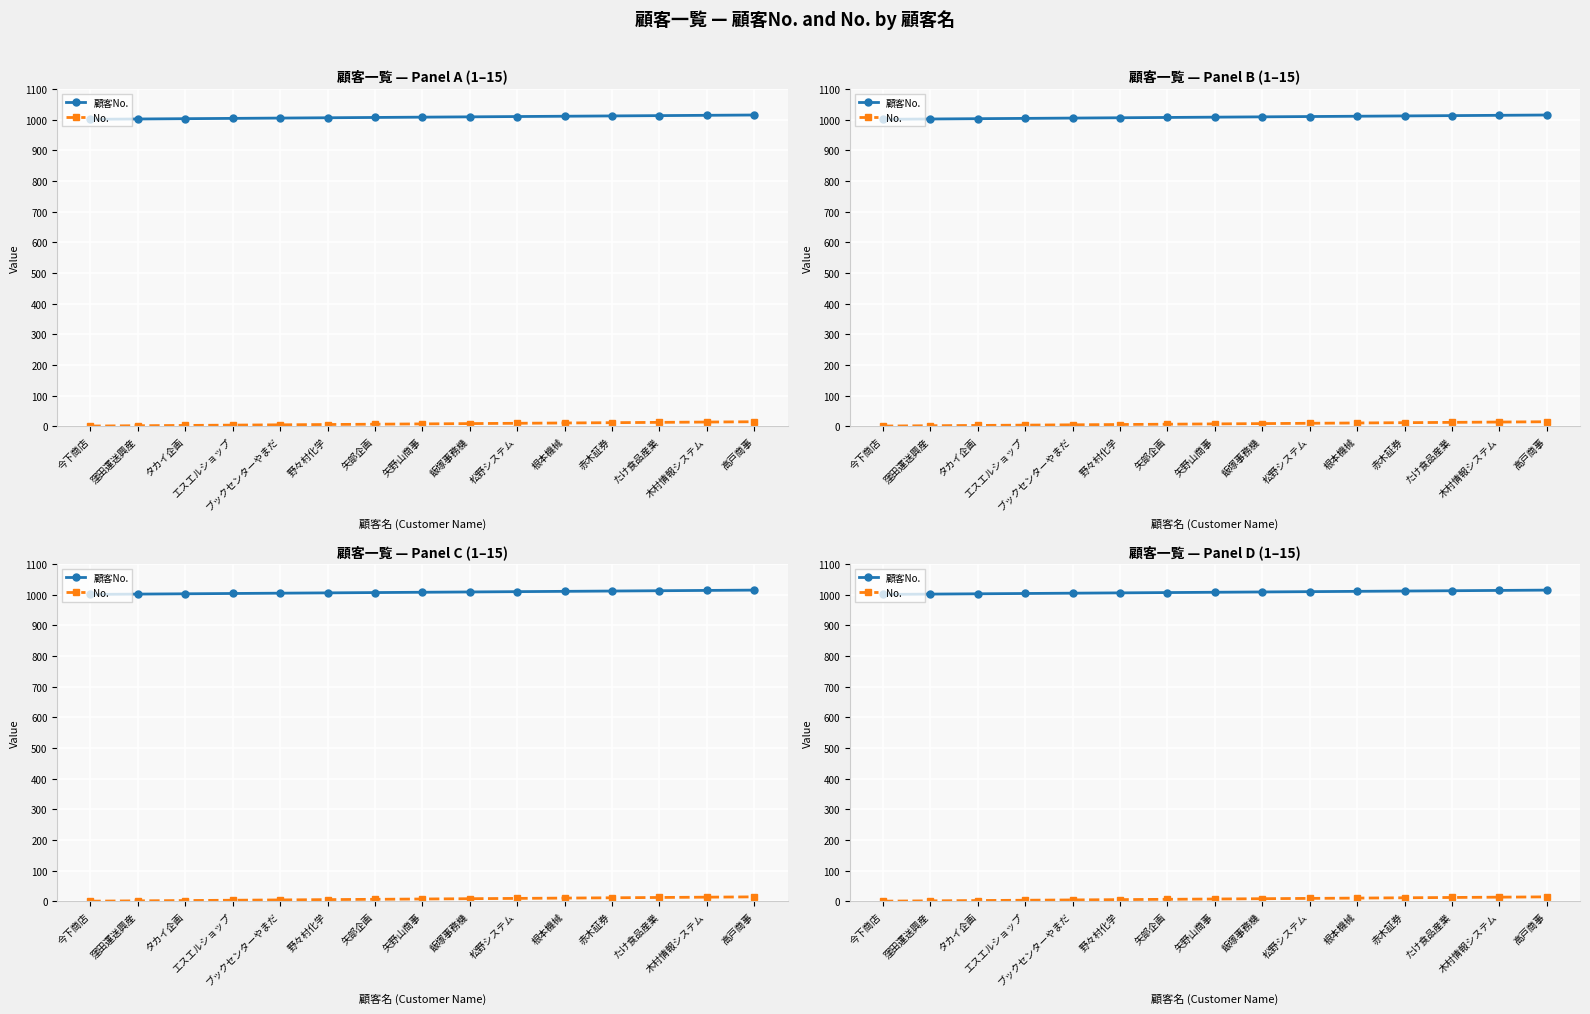

Reading left to right, extract all data points from this chart.

顧客No.: 1001	1002	1003	1004	1005	1006	1007	1008	1009	1010	1011	1012	1013	1014	1015
No.: 1	2	3	4	5	6	7	8	9	10	11	12	13	14	15